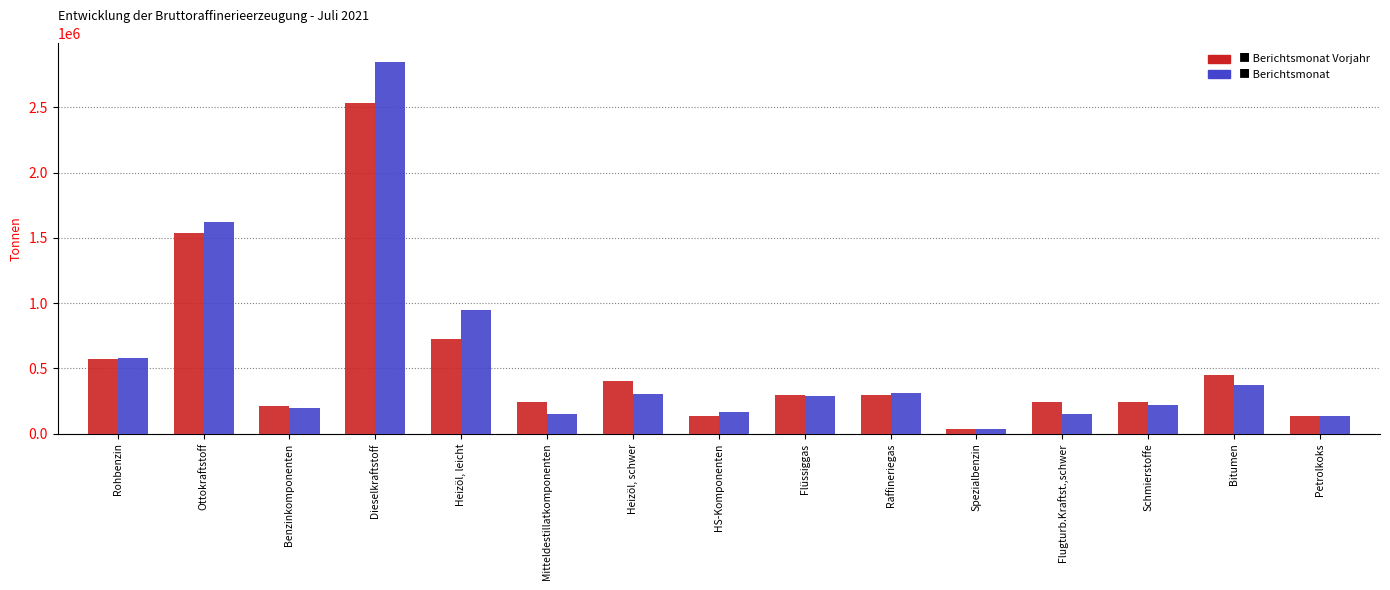

At which category does the chart reach its peak across all series?

Dieselkraftstoff